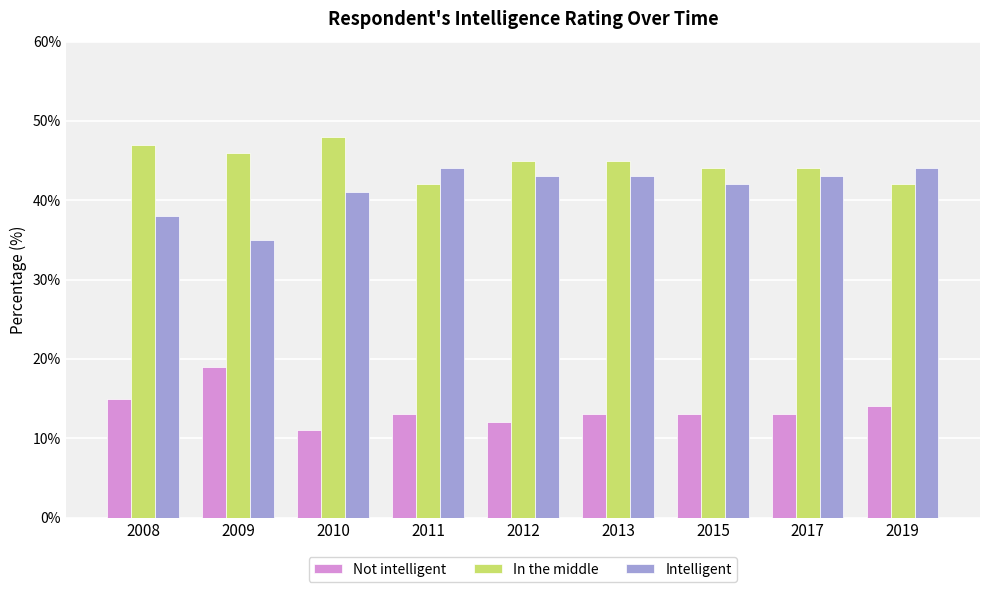

Count the number of categories in the chart.

9